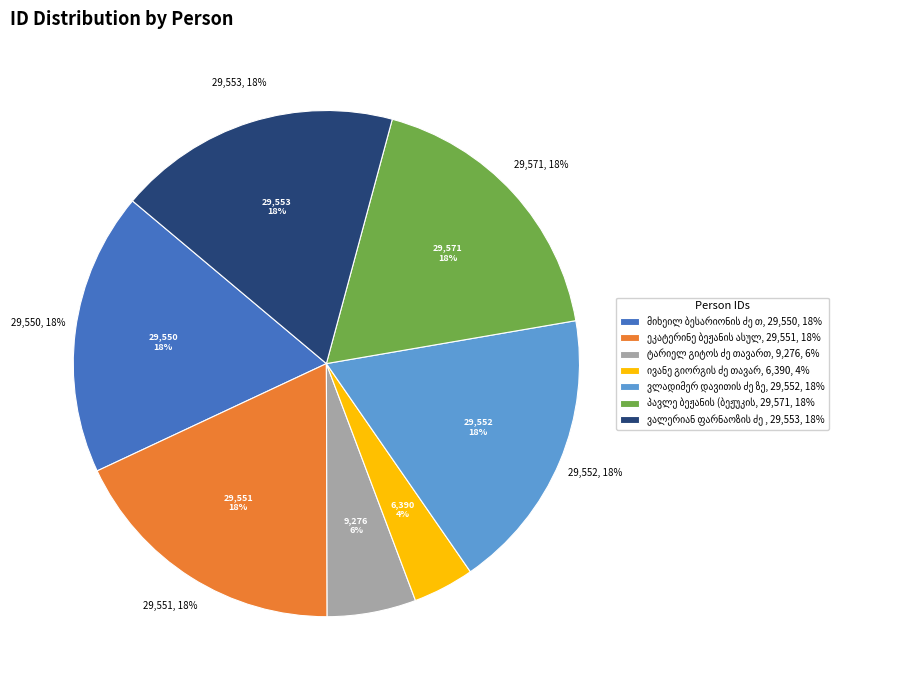

How many slices are in this pie chart?

7